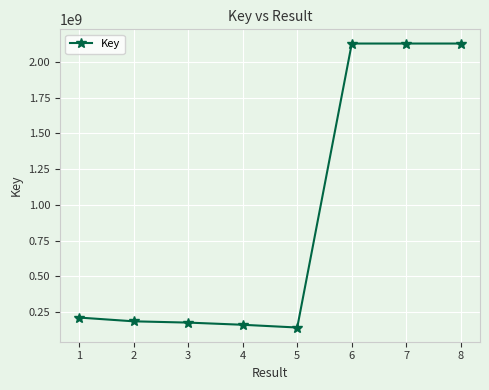

The value at 8 is 2130399257. True or false?

True